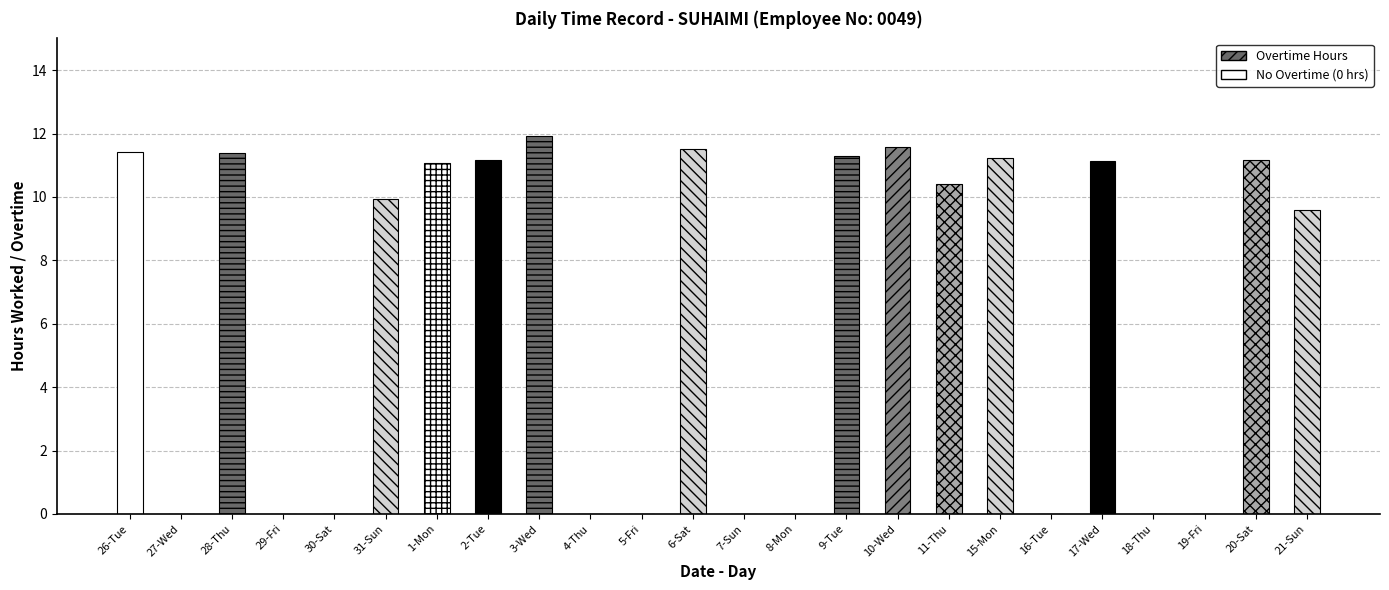

What is the difference between the highest and lowest values at 31-Sun?

9.9